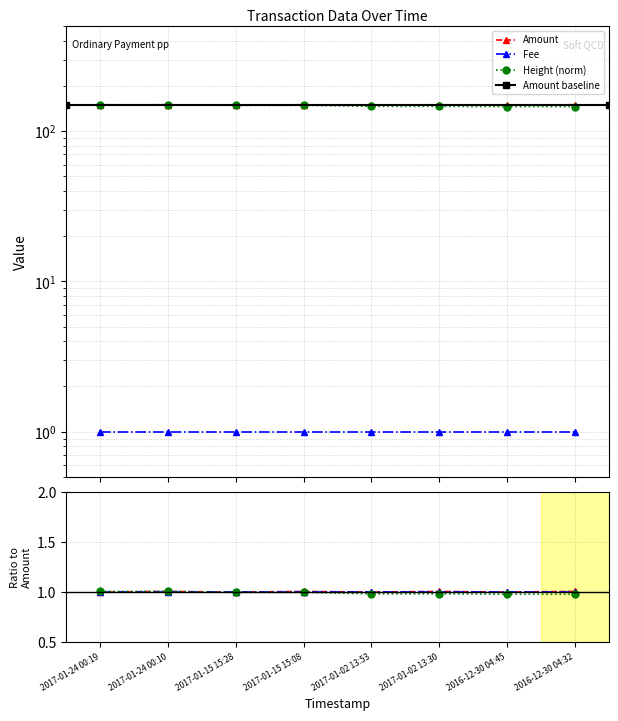

Between 2017-01-24 00:19 and 2016-12-30 04:32, which series saw the biggest shift?

Amount